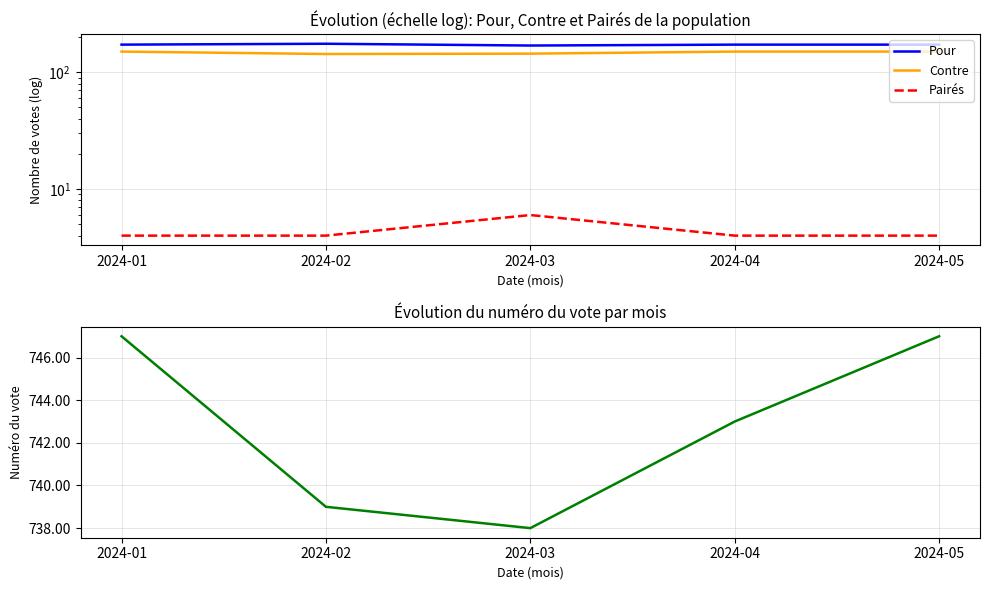

Which category has the lowest value in the Contre series?

2024-02